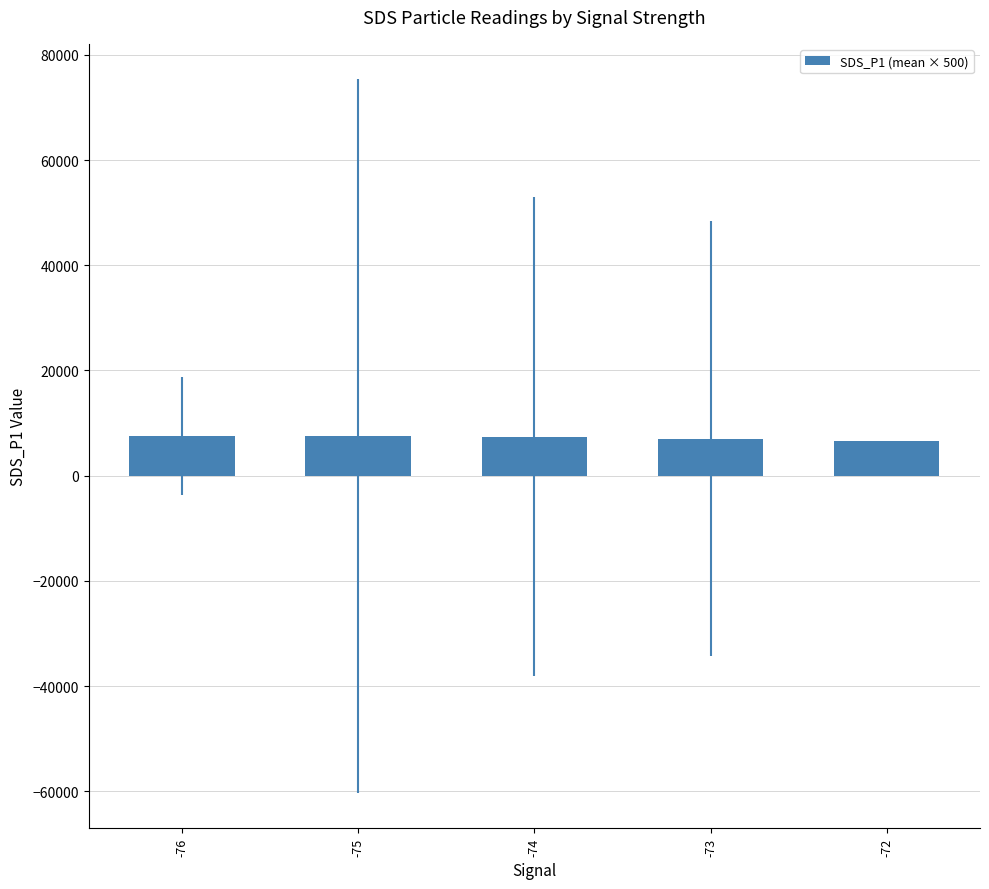

What is the value of the 5th bar from the left?

6515.0